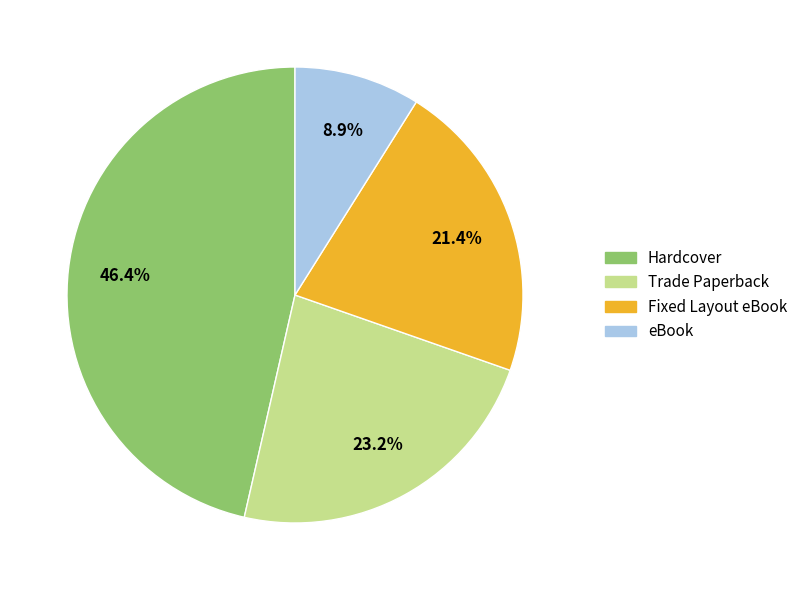

Is there any slice that represents more than half of the pie?

No